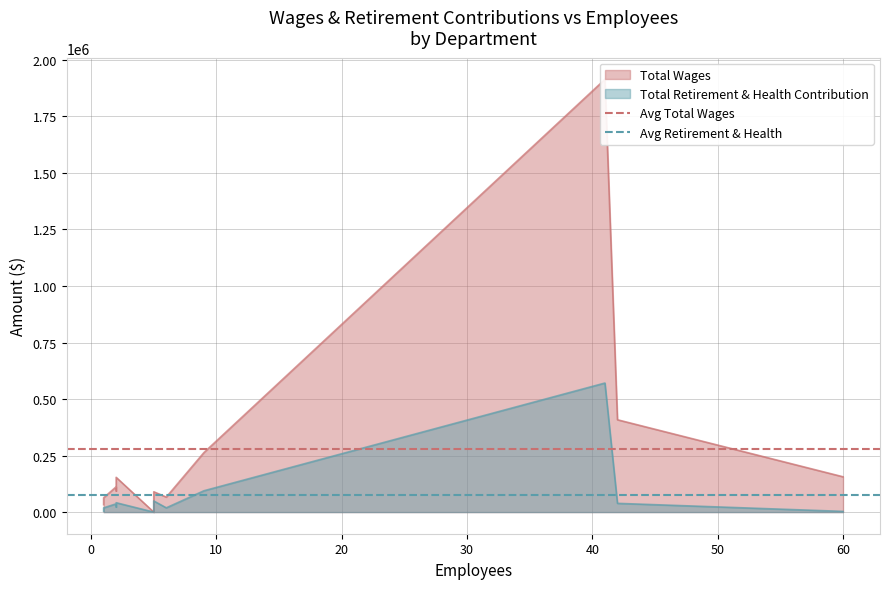

Is the value of Avg Retirement & Health at 0 greater than the value of Avg Total Wages at 0?

No